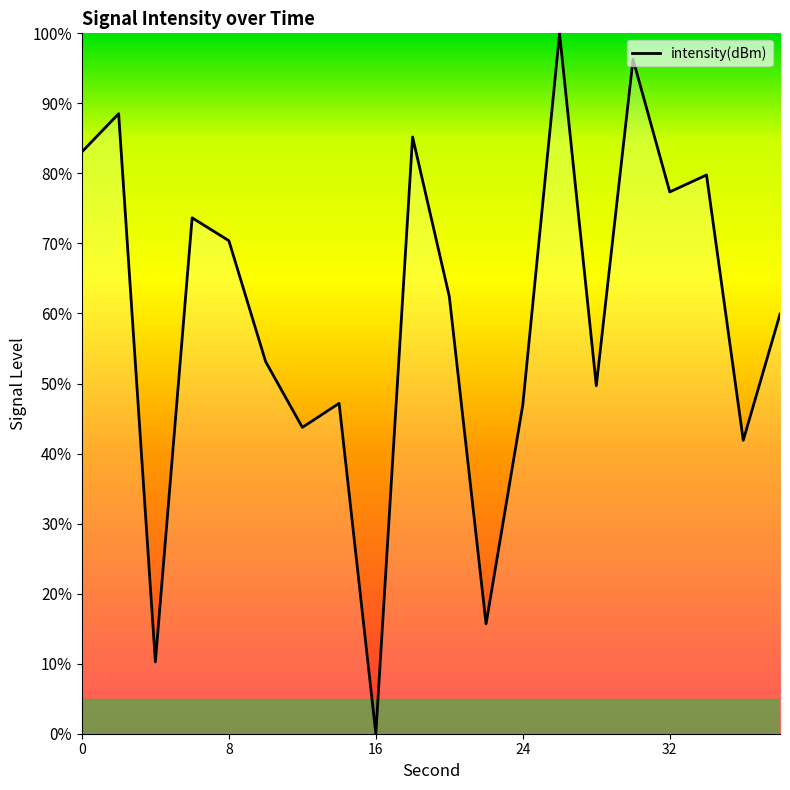

What is the difference between the maximum and minimum values?

100.0